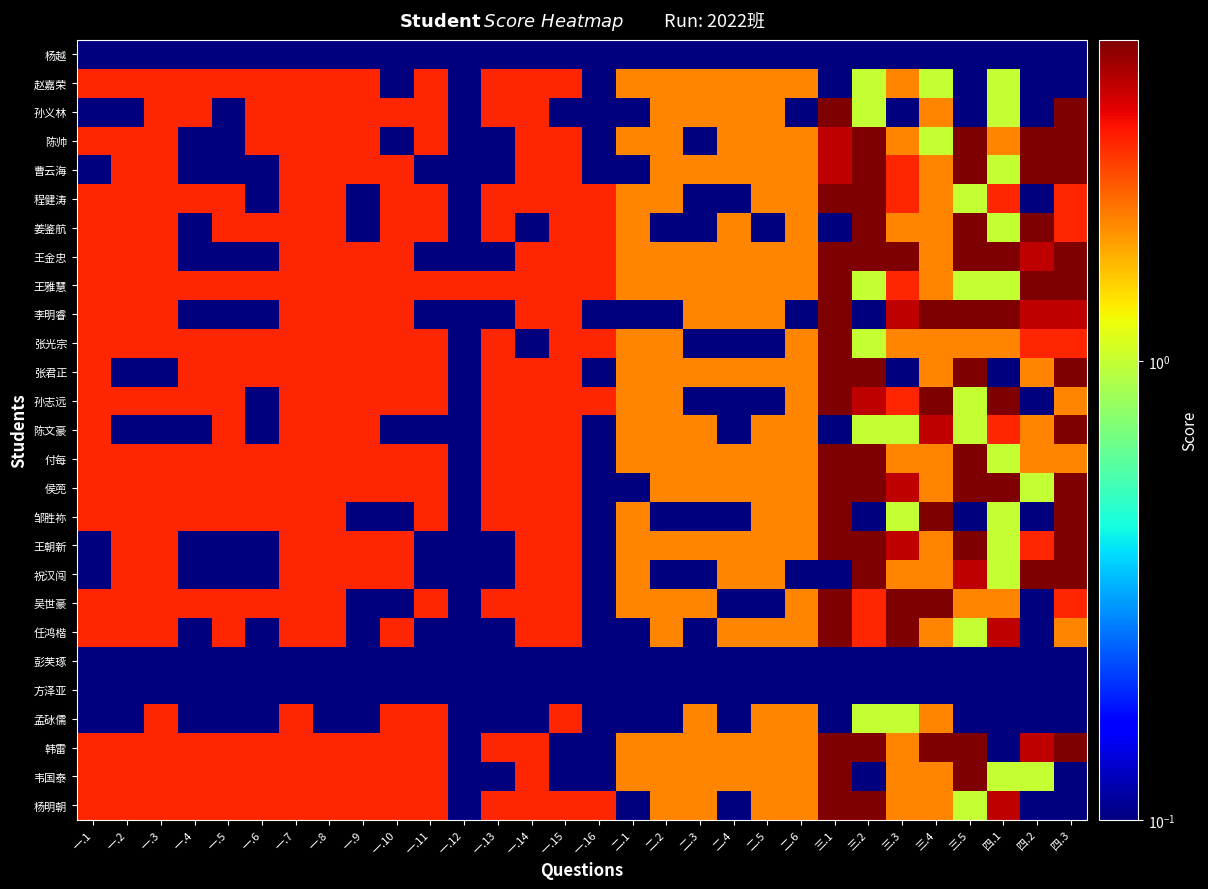

List the series in order of their peak value, lowest first.

杨越, 彭芙琢, 方泽亚, 赵嘉荣, 孟砅儒, 孙义林, 陈帅, 曹云海, 程健涛, 姜鉴航, 王金忠, 王雅慧, 李明睿, 张光宗, 张君正, 孙志远, 陈文豪, 付每, 侯蔸, 邹胜祢, 王朝新, 祝汉闯, 吴世豪, 任鸿楷, 韩雷, 韦国泰, 杨明朝